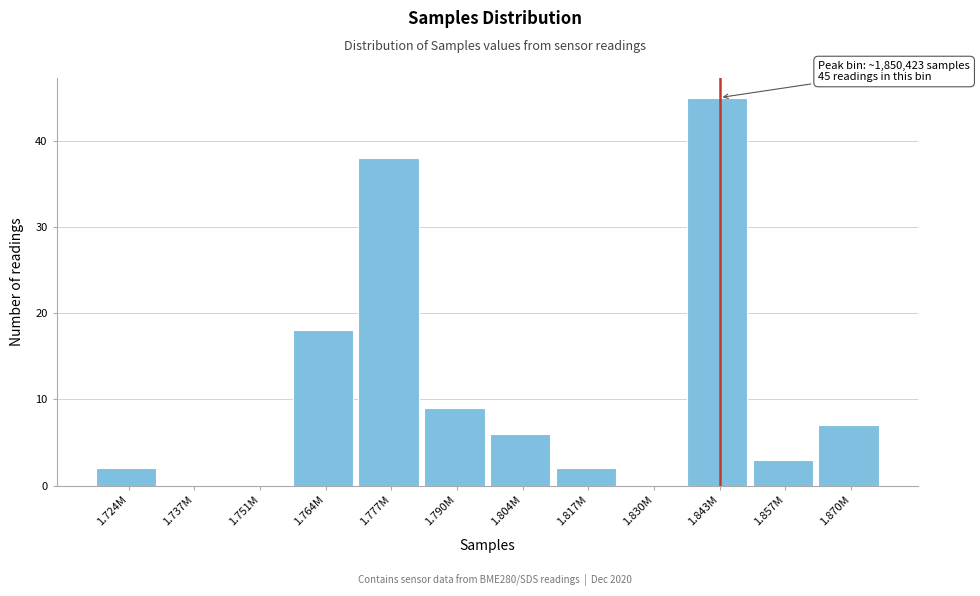

Reading right to left, extract all data points from this chart.

1.870M=7	1.857M=3	1.843M=45	1.830M=0	1.817M=2	1.804M=6	1.790M=9	1.777M=38	1.764M=18	1.751M=0	1.737M=0	1.724M=2